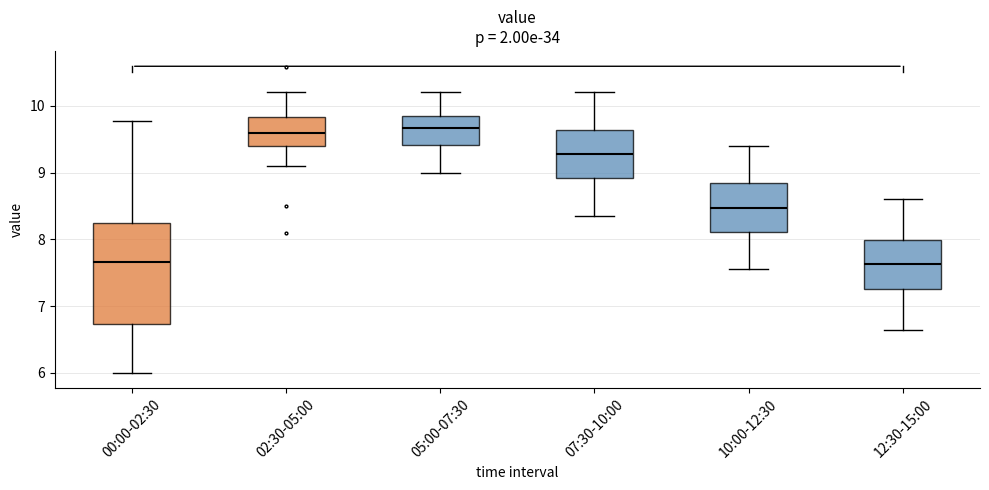

Reading left to right, transcribe this box plot: for each box, give where its median line is, the range the box spans, and where its two whiskers end, as read against the y-axis. The values are not printed on the chart, so give them approximately, as read against the axis.

00:00-02:30: median 7.7, box 6.7 to 8.2, whiskers 6.0 to 9.8
02:30-05:00: median 9.6, box 9.4 to 9.8, whiskers 9.1 to 10.2
05:00-07:30: median 9.7, box 9.4 to 9.9, whiskers 9.0 to 10.2
07:30-10:00: median 9.3, box 8.9 to 9.6, whiskers 8.4 to 10.2
10:00-12:30: median 8.5, box 8.1 to 8.8, whiskers 7.6 to 9.4
12:30-15:00: median 7.6, box 7.3 to 8.0, whiskers 6.7 to 8.6